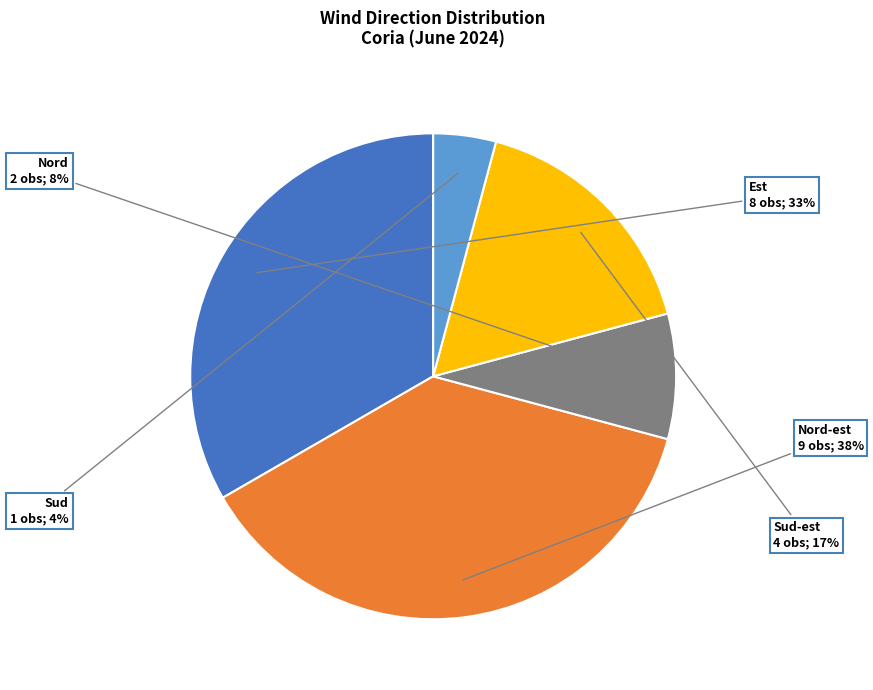

Is there a majority slice in this chart?

No